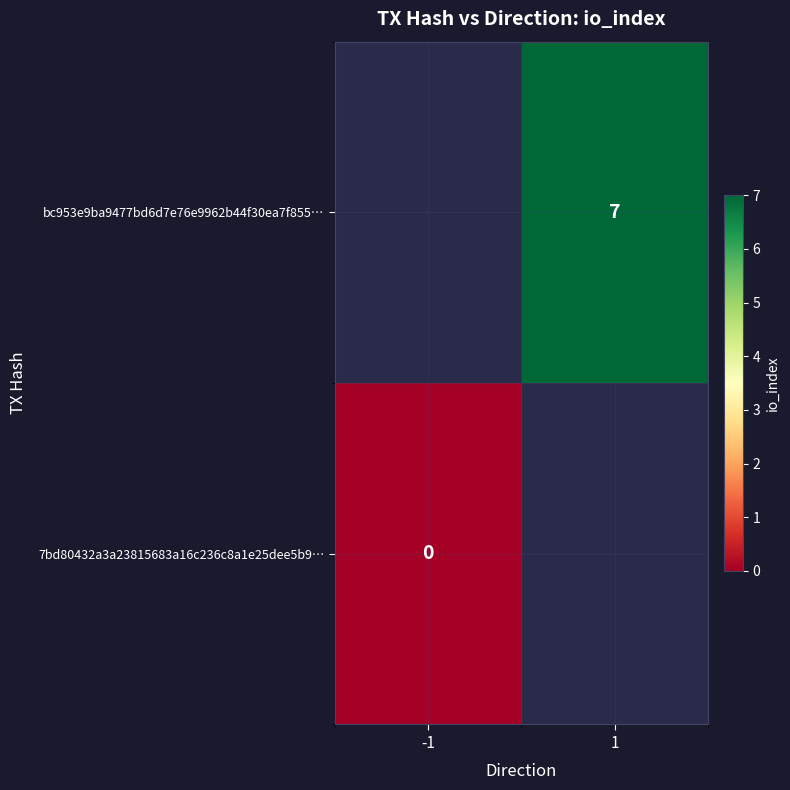

List the series in order of their overall mean, lowest first.

7bd80432a3a23815683a16c236c8a1e25dee5b9…, bc953e9ba9477bd6d7e76e9962b44f30ea7f855…